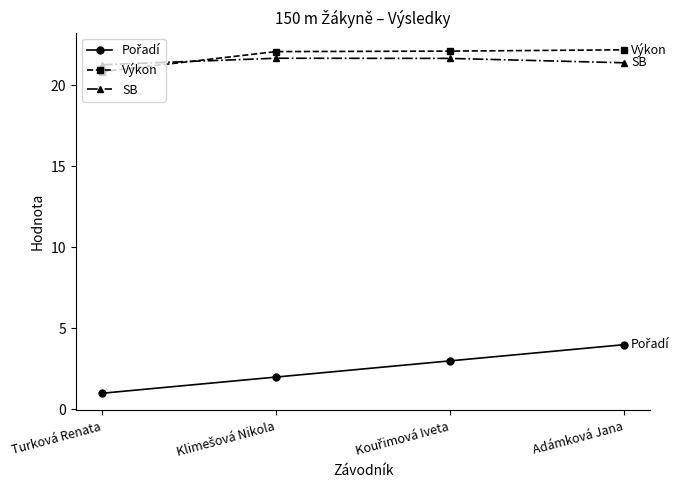

What is the minimum value shown in the chart?

1.0